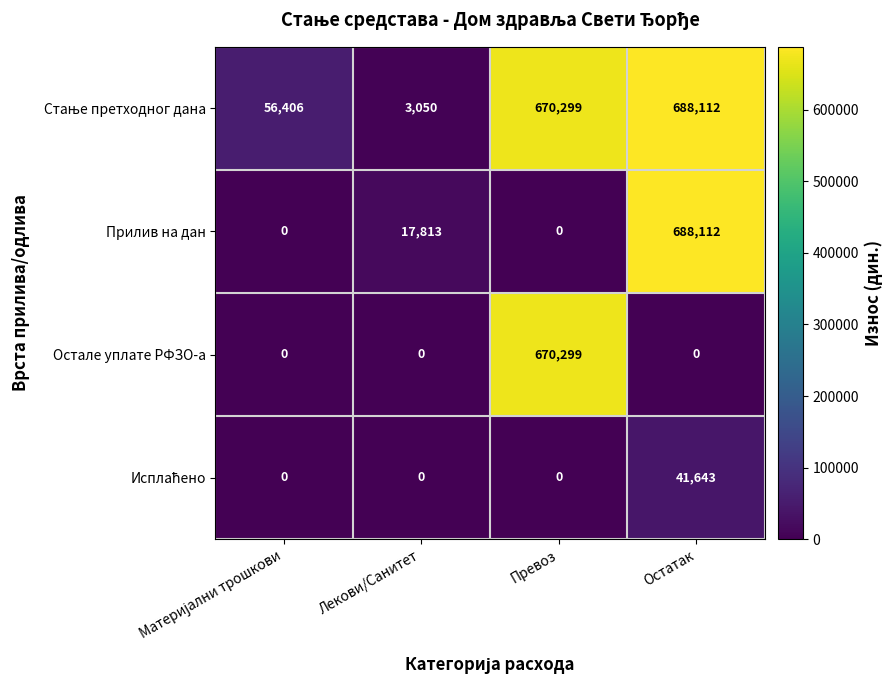

What is the total value across all series at Лекови/Санитет?

20863